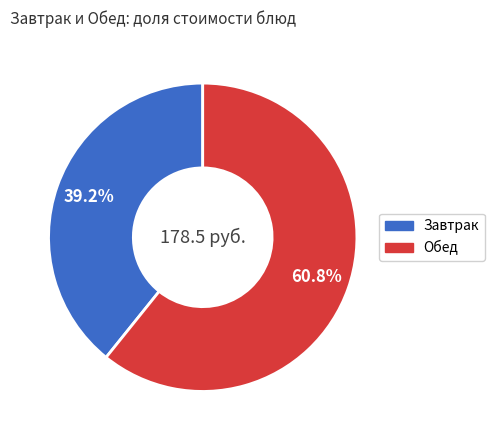

Is there any slice that represents more than half of the pie?

Yes